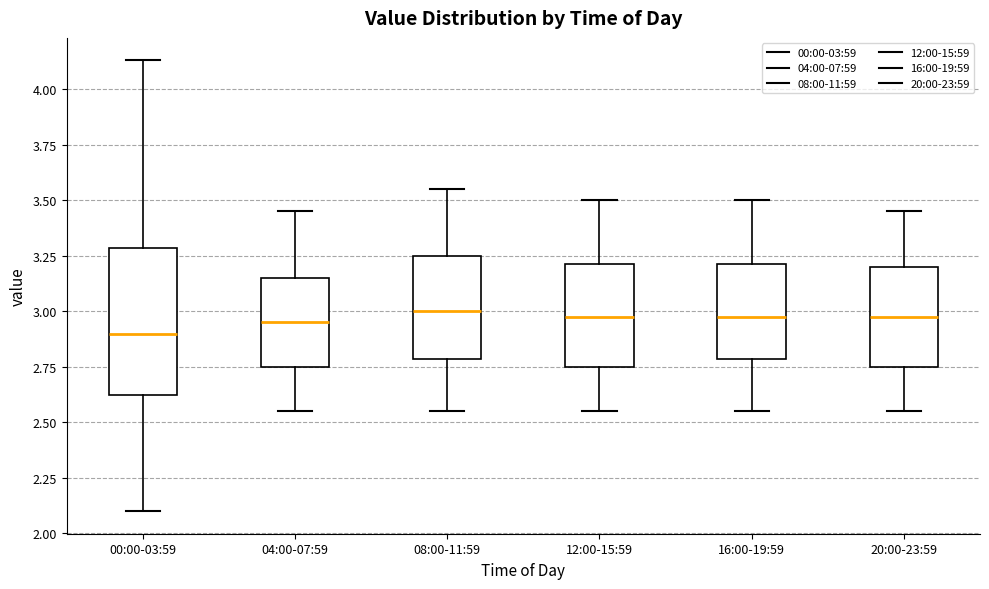

Where does the lower whisker of the box for 20:00-23:59 end on the y-axis? The values are not printed on the chart, so give them approximately, as read against the axis.

2.55